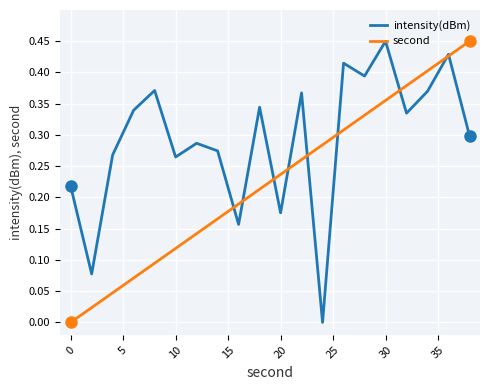

List the series in order of their overall mean, highest first.

intensity(dBm), second